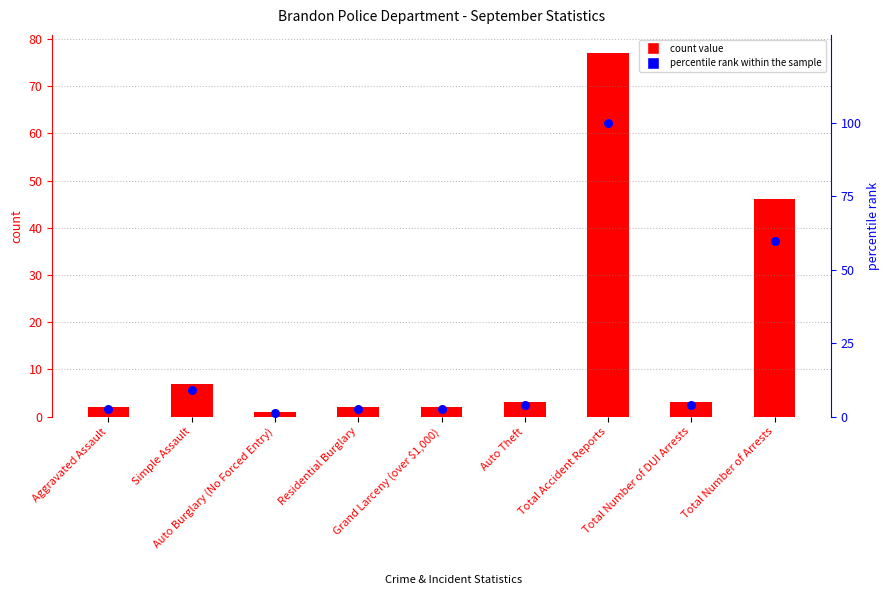

At how many categories does at least one series exceed 45?

2